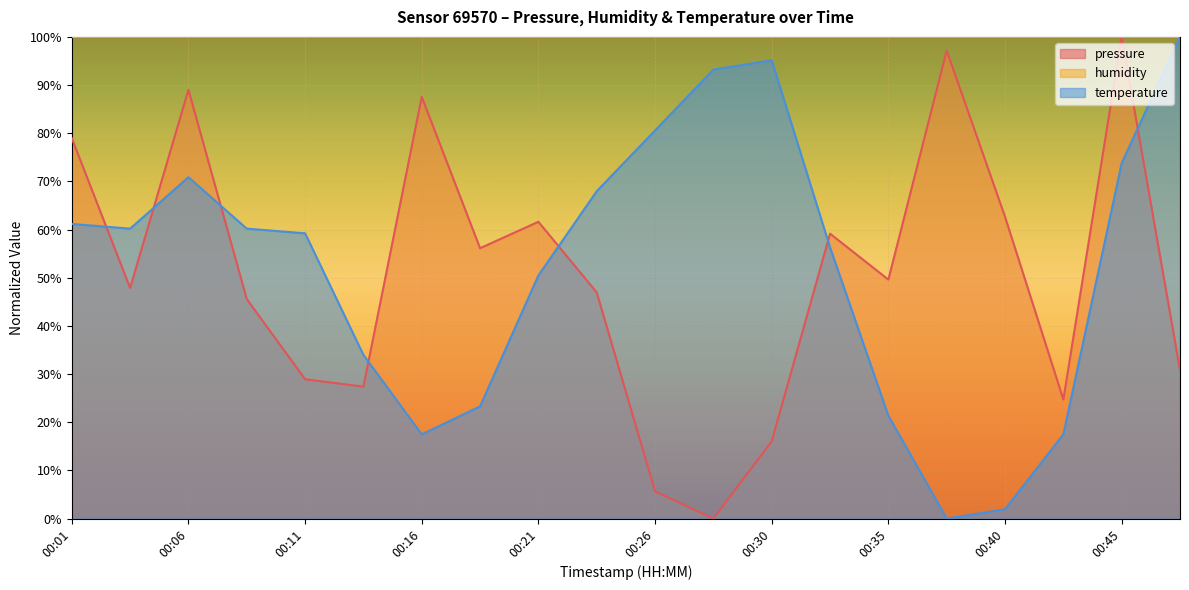

Which series has the largest total across all categories?

humidity